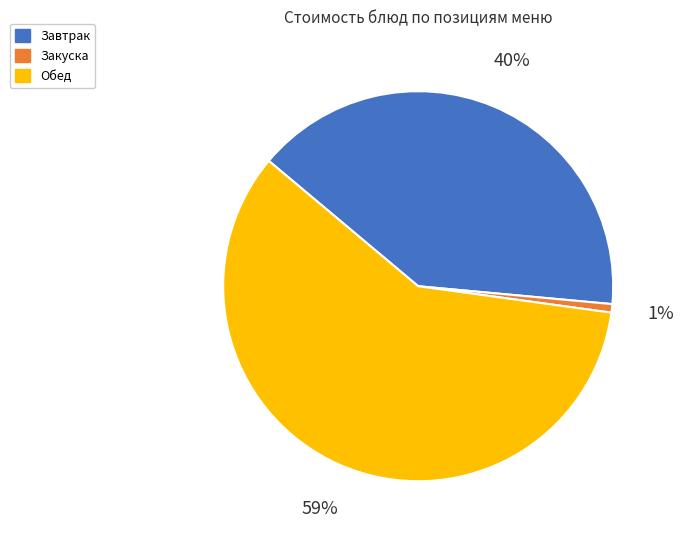

Is there a majority slice in this chart?

Yes